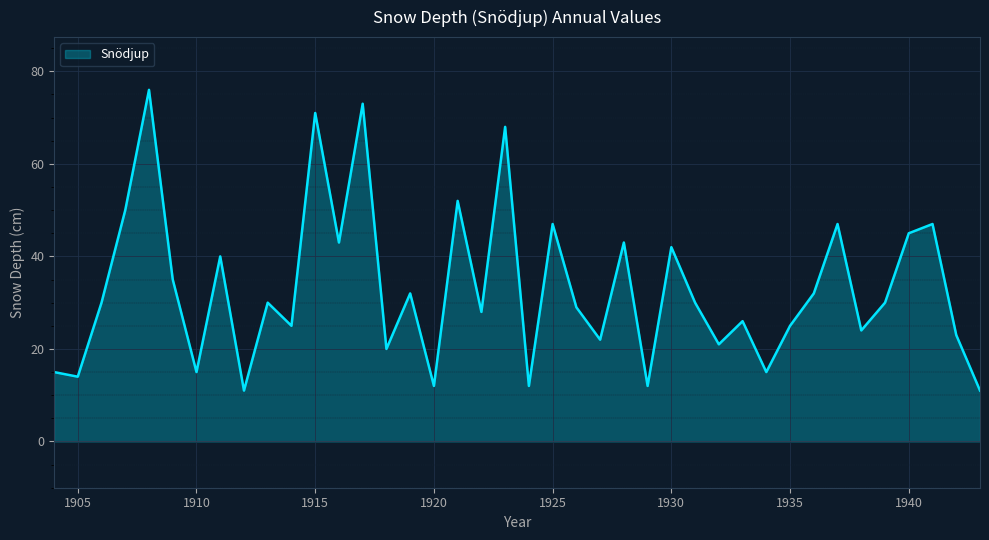

What is the greatest value displayed?

76